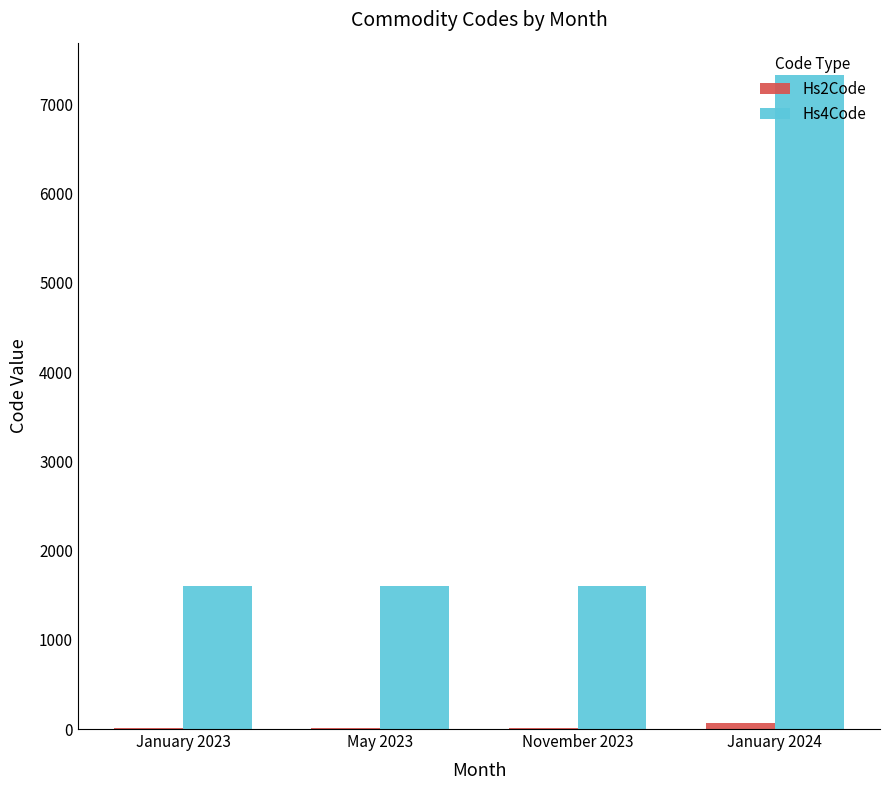

Which label corresponds to the largest value in the chart?

January 2024